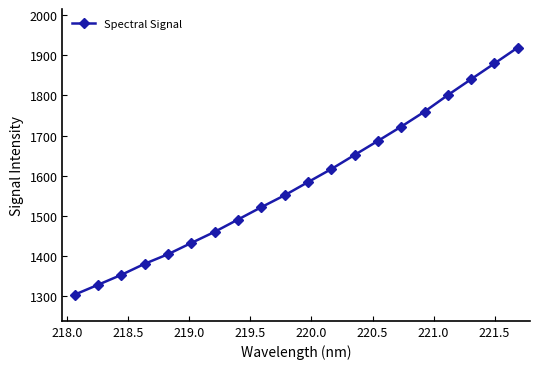

What is the difference between the maximum and minimum values?

615.7